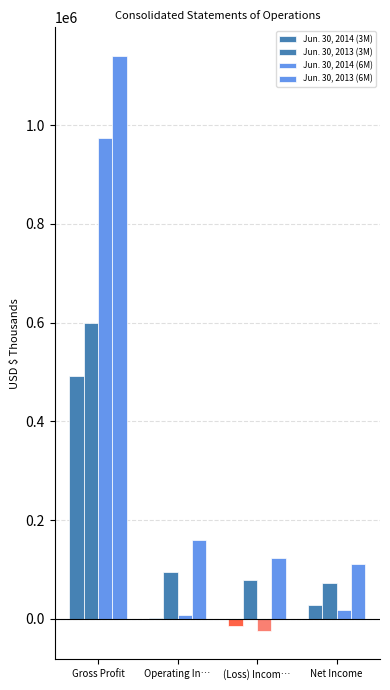

What is the total value across all series at Gross Profit?

3206738